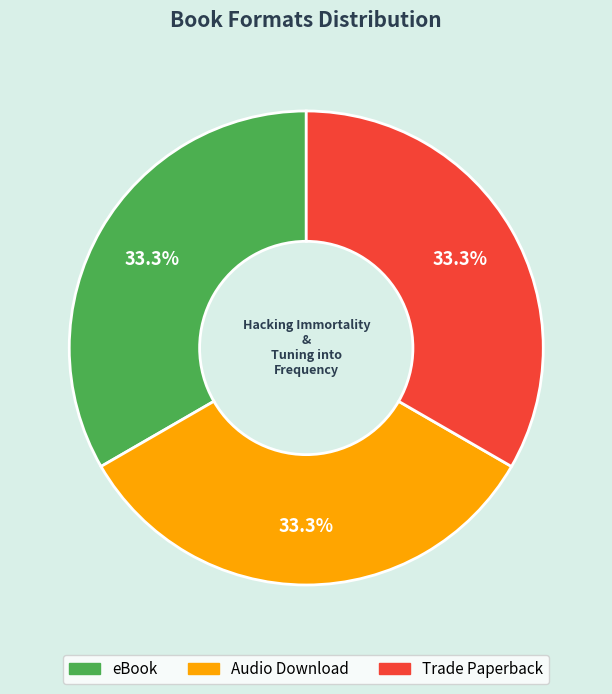

Does any single category account for the majority?

No